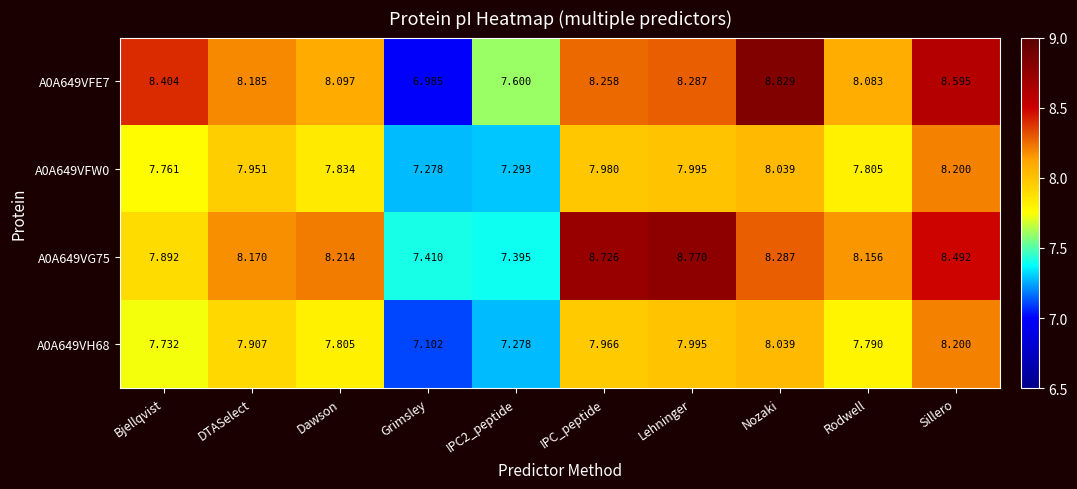

At which category does the chart reach its minimum across all series?

Grimsley